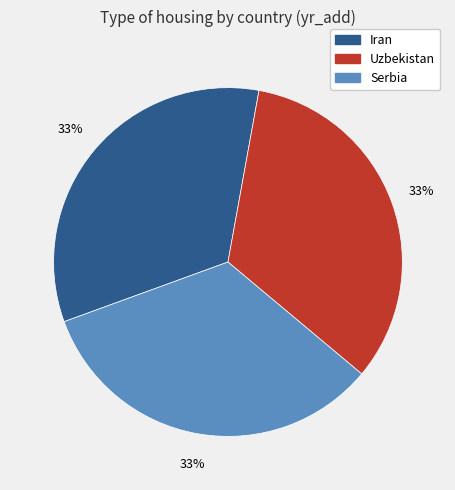

Do Serbia and Iran together represent more than half of the pie?

Yes